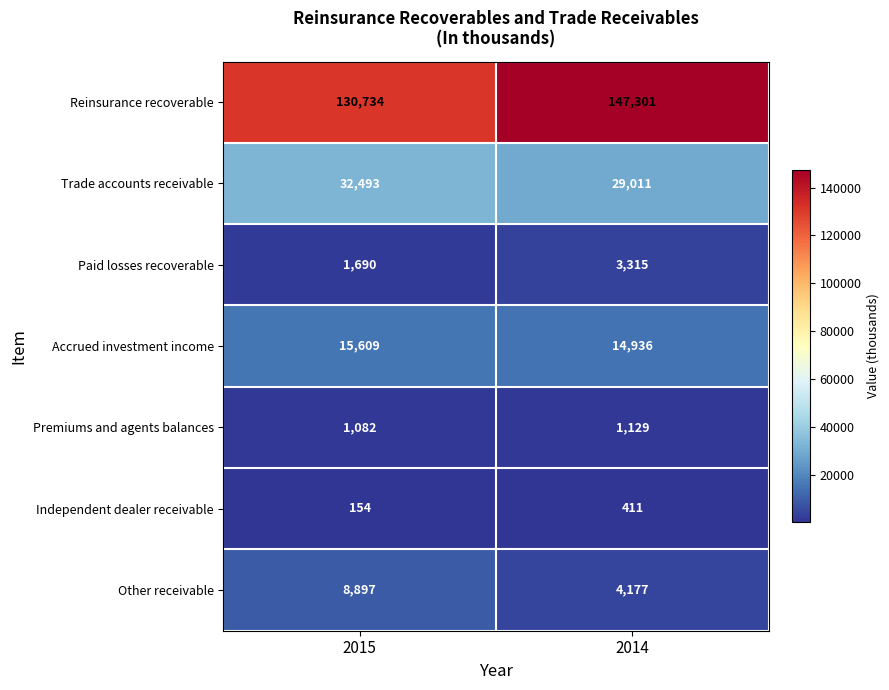

What is the smallest value displayed?

154